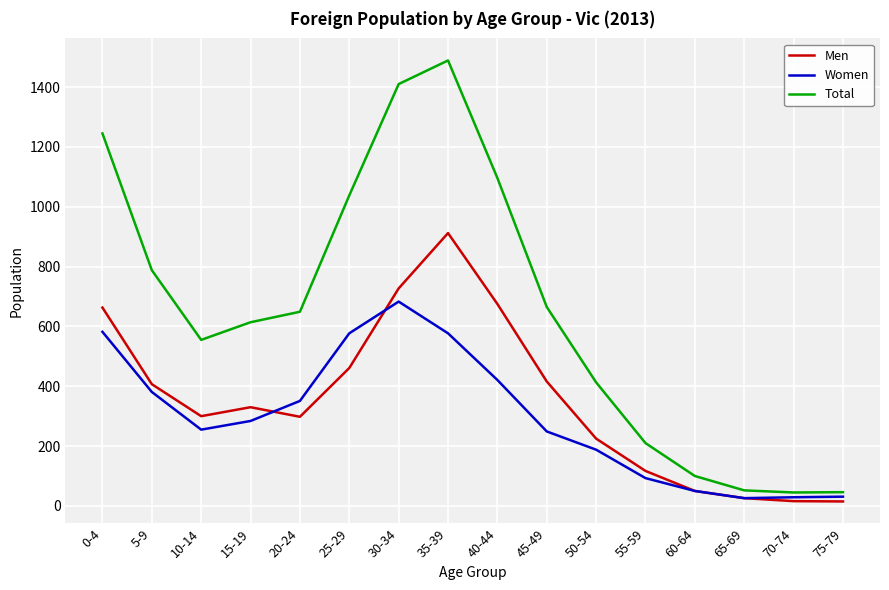

At how many categories does at least one series exceed 279?

11